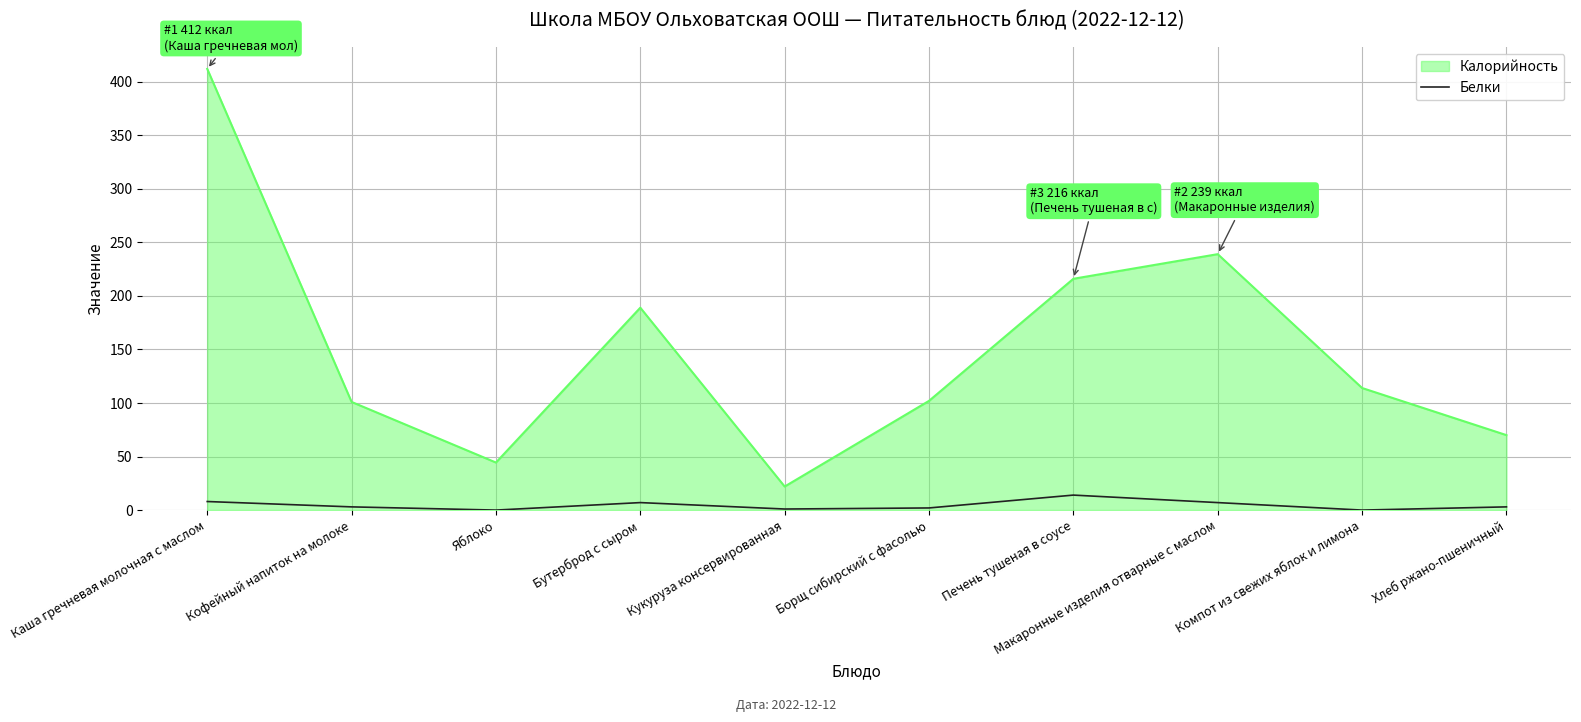

List the series in order of their overall mean, highest first.

Калорийность, Белки